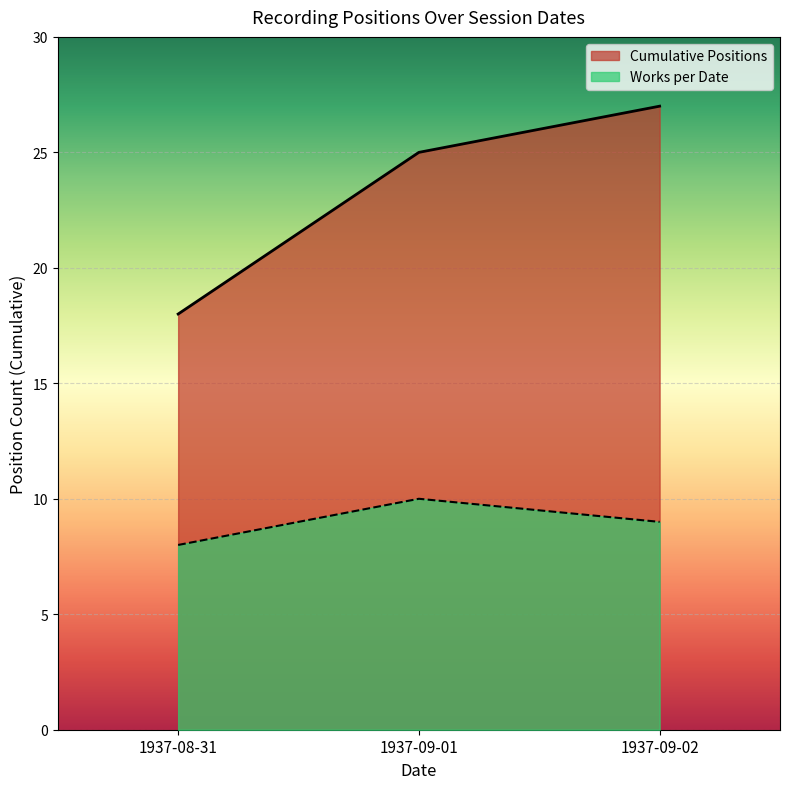

Read the value at 1937-09-02.

9